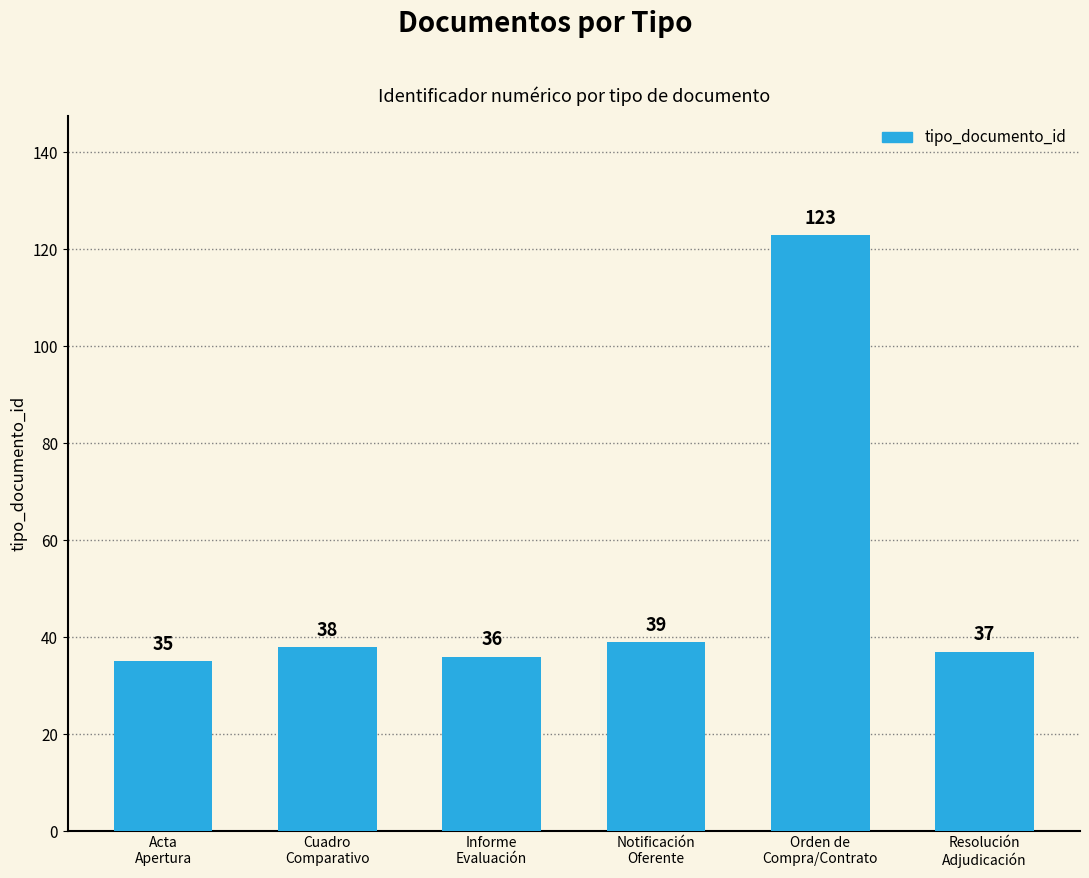

At which category does the chart reach its minimum across all series?

Acta
Apertura